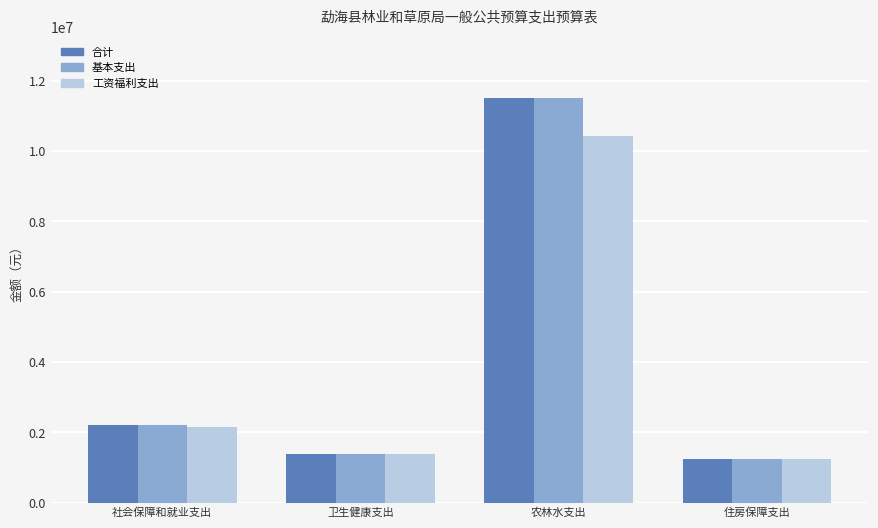

At how many categories does at least one series exceed 5417200?

1